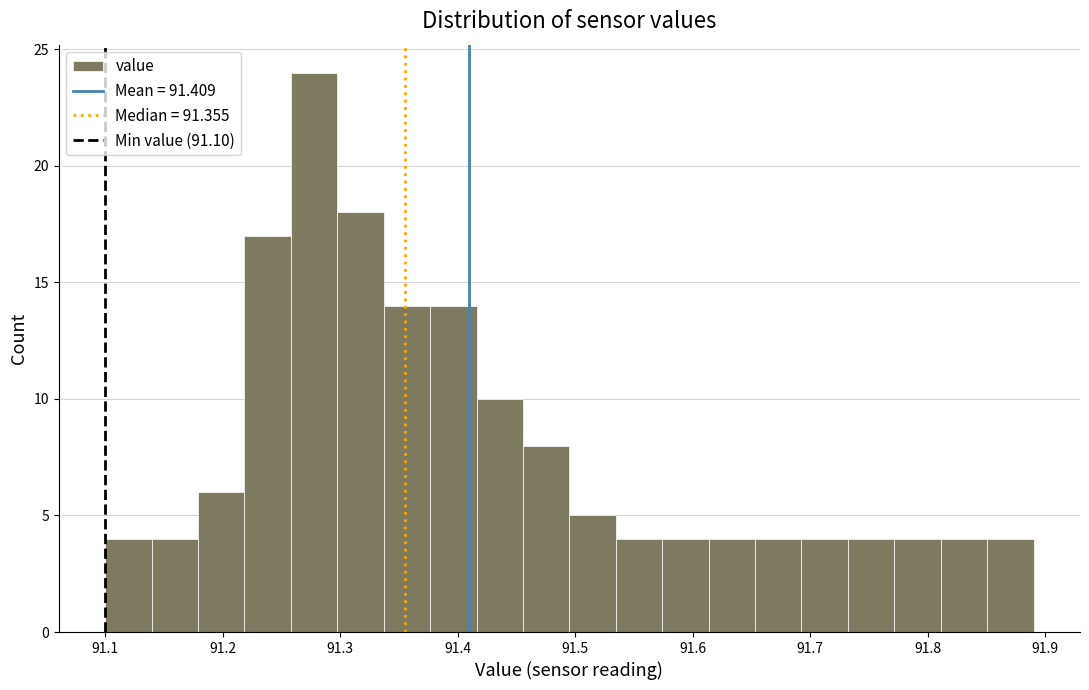

Around what value on the x-axis is the tallest bar? Give the approximate position of its centre, as read against the axis.

91.28